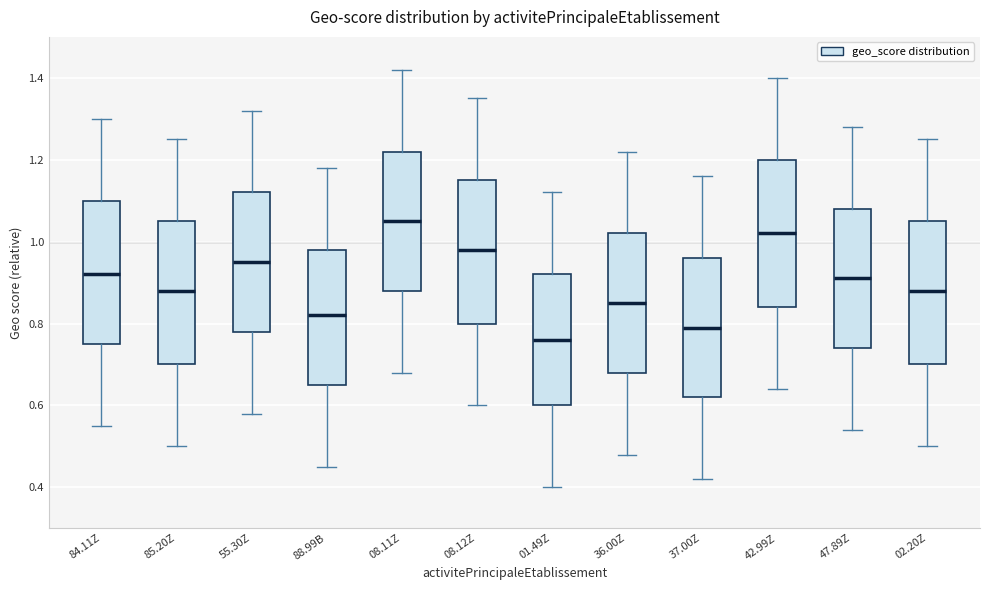

Where is the upper edge of the box for 47.89Z on the y-axis? The values are not printed on the chart, so give them approximately, as read against the axis.

1.08